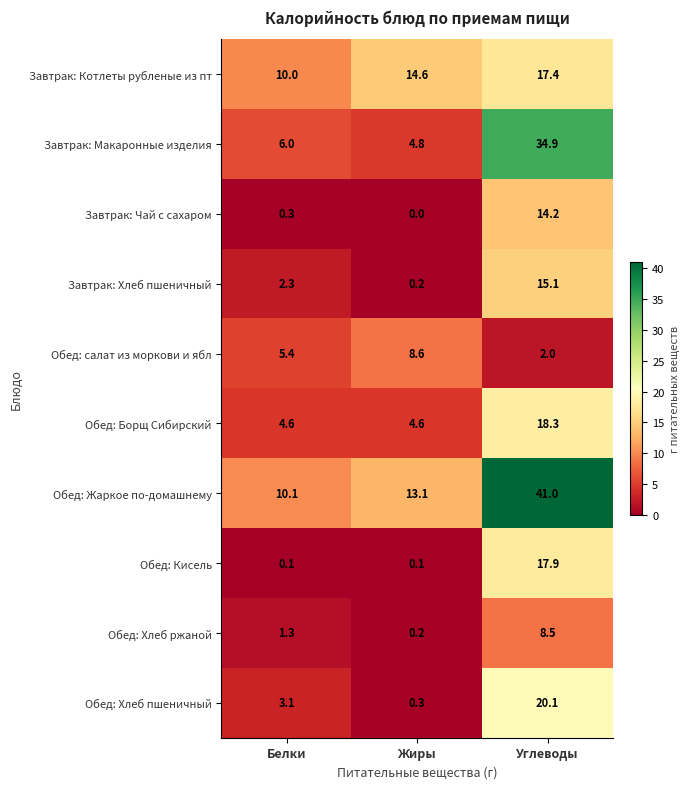

Is the value of Завтрак: Макаронные изделия at Белки greater than the value of Обед: Кисель at Жиры?

Yes